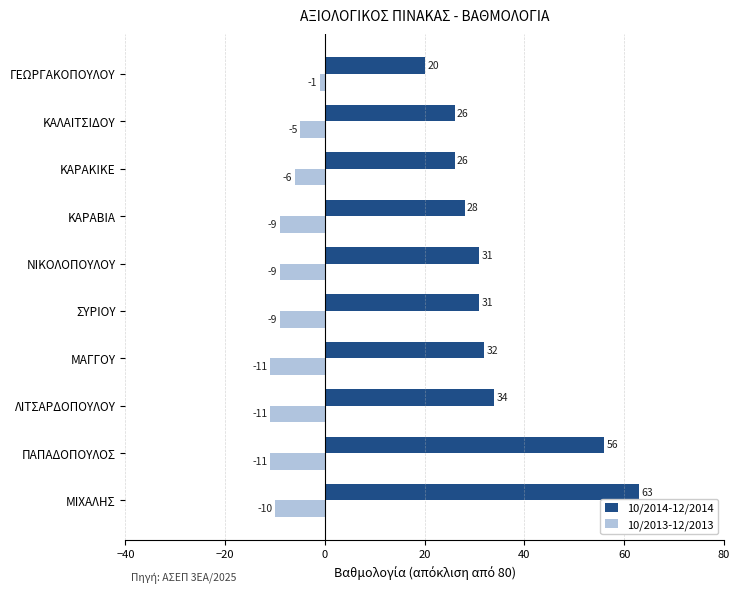

Where is 10/2013-12/2013 nearest to the value -6?

ΚΑΡΑΚΙΚΕ